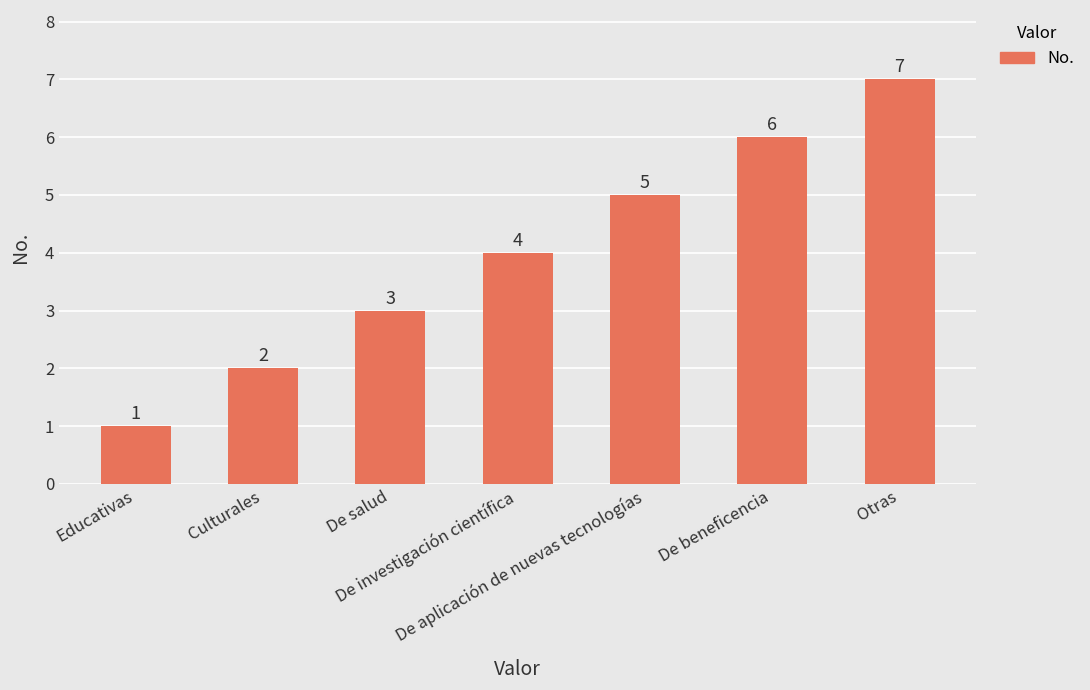

List the labels in order of value, largest first.

Otras, De beneficencia, De aplicación de nuevas tecnologías, De investigación científica, De salud, Culturales, Educativas